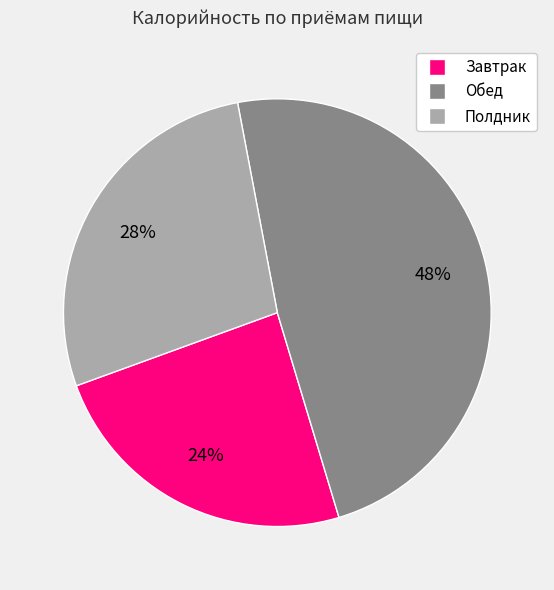

Does any single category account for the majority?

No